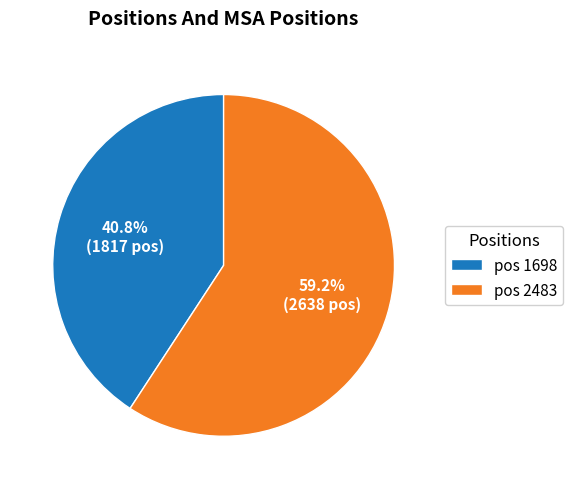

Which has a higher value, pos 2483 or pos 1698?

pos 2483